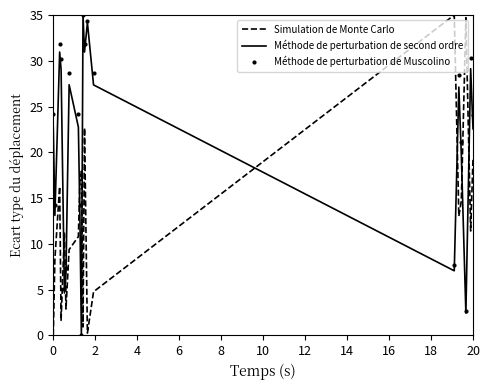

Which series ends up on top after the final intersection of Simulation de Monte Carlo and Méthode de perturbation de Muscolino?

Méthode de perturbation de Muscolino